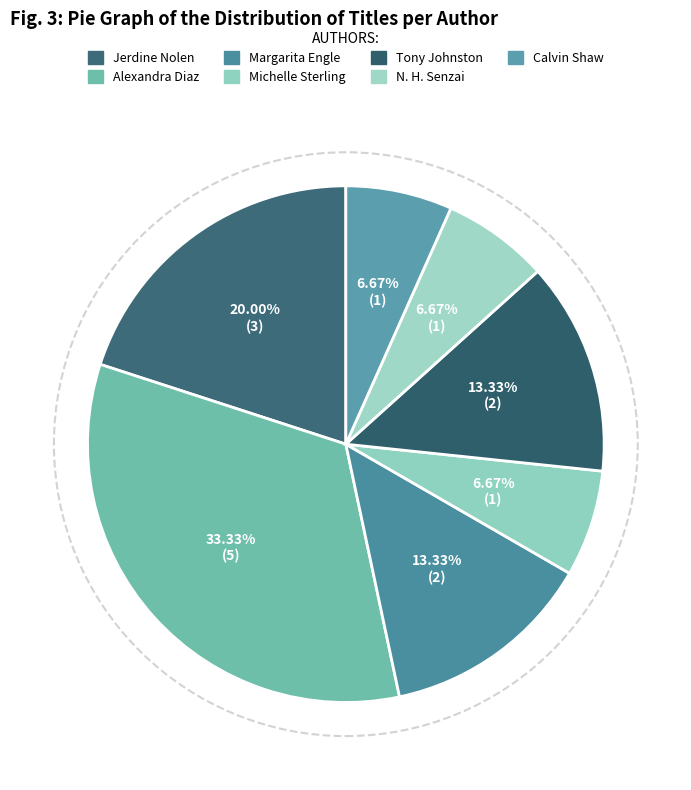

What portion of the pie excludes Jerdine Nolen?

80.0%